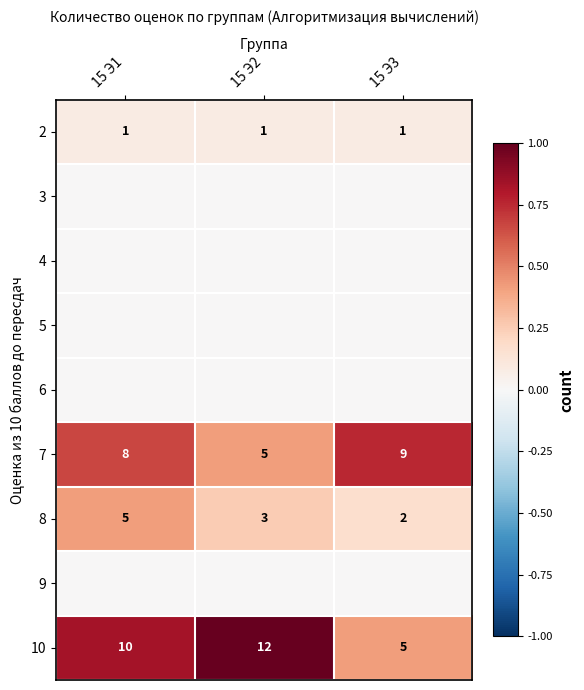

At which label is 8 closest to 3?

15 Э2